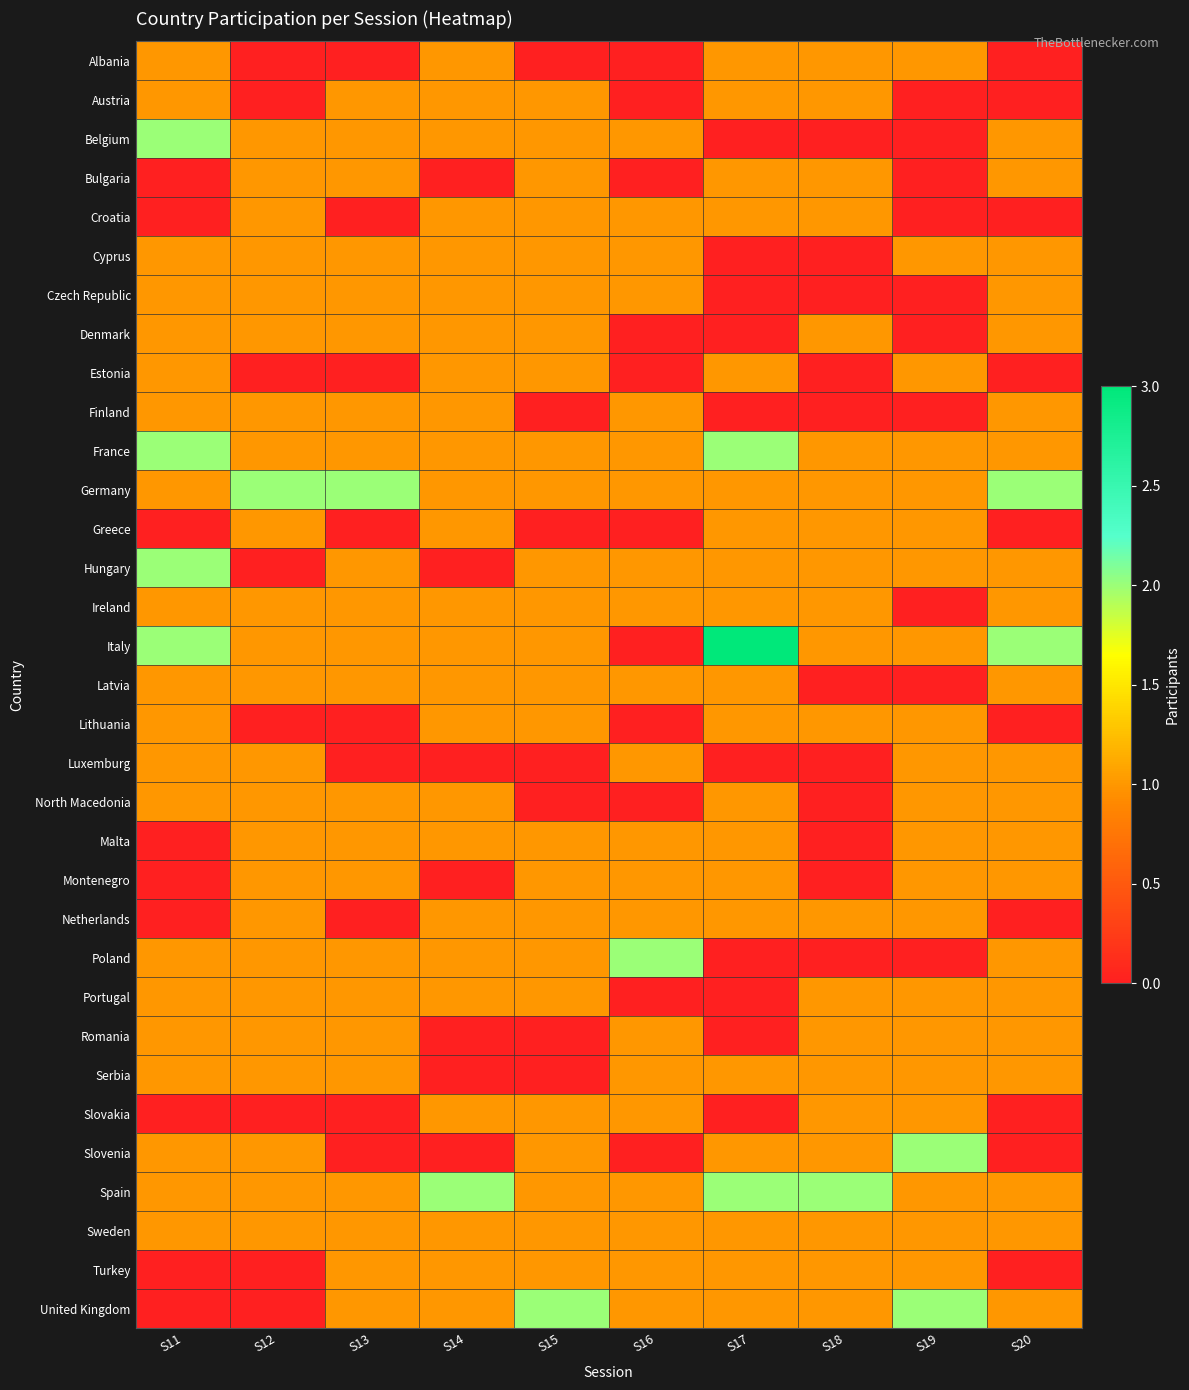

Reading left to right, extract all data points from this chart.

Albania: S11=1	S12=0	S13=0	S14=1	S15=0	S16=0	S17=1	S18=1	S19=1	S20=0
Austria: S11=1	S12=0	S13=1	S14=1	S15=1	S16=0	S17=1	S18=1	S19=0	S20=0
Belgium: S11=2	S12=1	S13=1	S14=1	S15=1	S16=1	S17=0	S18=0	S19=0	S20=1
Bulgaria: S11=0	S12=1	S13=1	S14=0	S15=1	S16=0	S17=1	S18=1	S19=0	S20=1
Croatia: S11=0	S12=1	S13=0	S14=1	S15=1	S16=1	S17=1	S18=1	S19=0	S20=0
Cyprus: S11=1	S12=1	S13=1	S14=1	S15=1	S16=1	S17=0	S18=0	S19=1	S20=1
Czech Republic: S11=1	S12=1	S13=1	S14=1	S15=1	S16=1	S17=0	S18=0	S19=0	S20=1
Denmark: S11=1	S12=1	S13=1	S14=1	S15=1	S16=0	S17=0	S18=1	S19=0	S20=1
Estonia: S11=1	S12=0	S13=0	S14=1	S15=1	S16=0	S17=1	S18=0	S19=1	S20=0
Finland: S11=1	S12=1	S13=1	S14=1	S15=0	S16=1	S17=0	S18=0	S19=0	S20=1
France: S11=2	S12=1	S13=1	S14=1	S15=1	S16=1	S17=2	S18=1	S19=1	S20=1
Germany: S11=1	S12=2	S13=2	S14=1	S15=1	S16=1	S17=1	S18=1	S19=1	S20=2
Greece: S11=0	S12=1	S13=0	S14=1	S15=0	S16=0	S17=1	S18=1	S19=1	S20=0
Hungary: S11=2	S12=0	S13=1	S14=0	S15=1	S16=1	S17=1	S18=1	S19=1	S20=1
Ireland: S11=1	S12=1	S13=1	S14=1	S15=1	S16=1	S17=1	S18=1	S19=0	S20=1
Italy: S11=2	S12=1	S13=1	S14=1	S15=1	S16=0	S17=3	S18=1	S19=1	S20=2
Latvia: S11=1	S12=1	S13=1	S14=1	S15=1	S16=1	S17=1	S18=0	S19=0	S20=1
Lithuania: S11=1	S12=0	S13=0	S14=1	S15=1	S16=0	S17=1	S18=1	S19=1	S20=0
Luxemburg: S11=1	S12=1	S13=0	S14=0	S15=0	S16=1	S17=0	S18=0	S19=1	S20=1
North Macedonia: S11=1	S12=1	S13=1	S14=1	S15=0	S16=0	S17=1	S18=0	S19=1	S20=1
Malta: S11=0	S12=1	S13=1	S14=1	S15=1	S16=1	S17=1	S18=0	S19=1	S20=1
Montenegro: S11=0	S12=1	S13=1	S14=0	S15=1	S16=1	S17=1	S18=0	S19=1	S20=1
Netherlands: S11=0	S12=1	S13=0	S14=1	S15=1	S16=1	S17=1	S18=1	S19=1	S20=0
Poland: S11=1	S12=1	S13=1	S14=1	S15=1	S16=2	S17=0	S18=0	S19=0	S20=1
Portugal: S11=1	S12=1	S13=1	S14=1	S15=1	S16=0	S17=0	S18=1	S19=1	S20=1
Romania: S11=1	S12=1	S13=1	S14=0	S15=0	S16=1	S17=0	S18=1	S19=1	S20=1
Serbia: S11=1	S12=1	S13=1	S14=0	S15=0	S16=1	S17=1	S18=1	S19=1	S20=1
Slovakia: S11=0	S12=0	S13=0	S14=1	S15=1	S16=1	S17=0	S18=1	S19=1	S20=0
Slovenia: S11=1	S12=1	S13=0	S14=0	S15=1	S16=0	S17=1	S18=1	S19=2	S20=0
Spain: S11=1	S12=1	S13=1	S14=2	S15=1	S16=1	S17=2	S18=2	S19=1	S20=1
Sweden: S11=1	S12=1	S13=1	S14=1	S15=1	S16=1	S17=1	S18=1	S19=1	S20=1
Turkey: S11=0	S12=0	S13=1	S14=1	S15=1	S16=1	S17=1	S18=1	S19=1	S20=0
United Kingdom: S11=0	S12=0	S13=1	S14=1	S15=2	S16=1	S17=1	S18=1	S19=2	S20=1